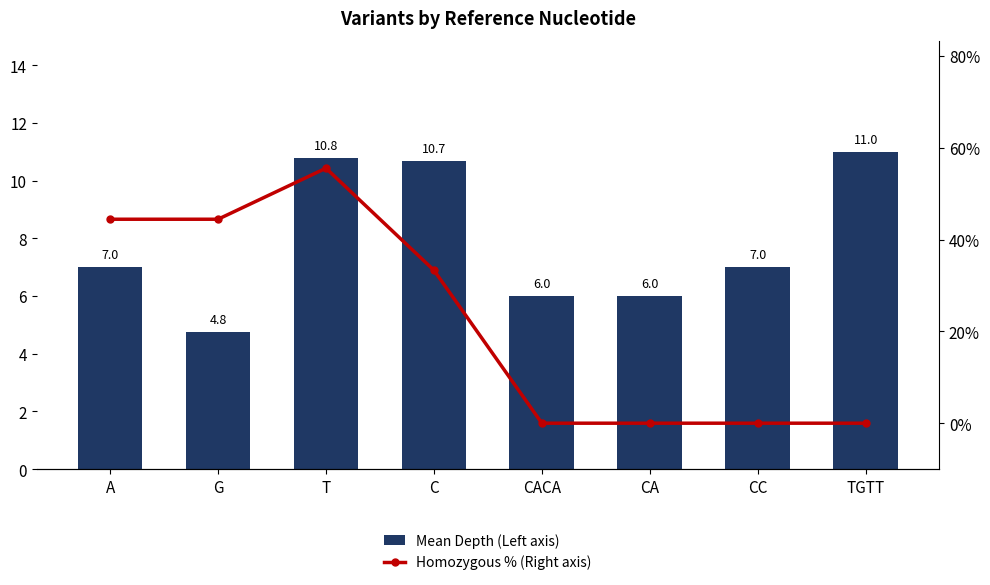

How many values in the Homozygous % (Right axis) series are below 33?

4